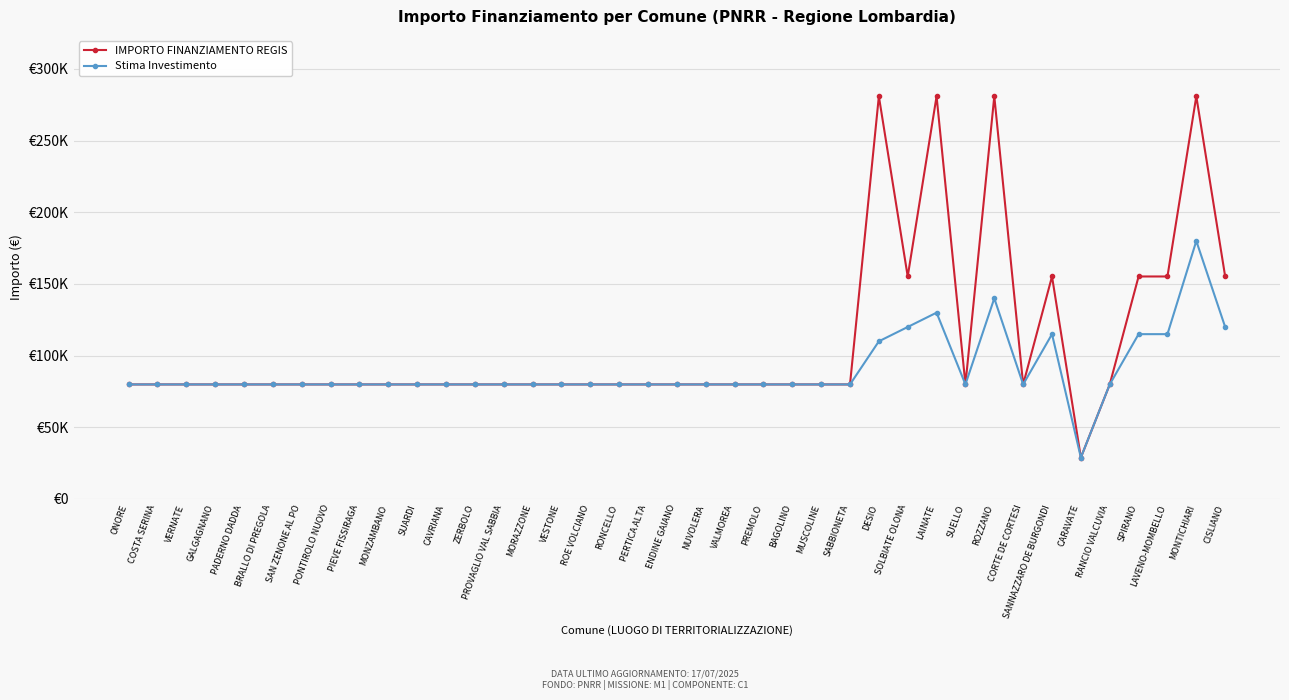

Where is Stima Investimento nearest to the value 104451?

DESIO